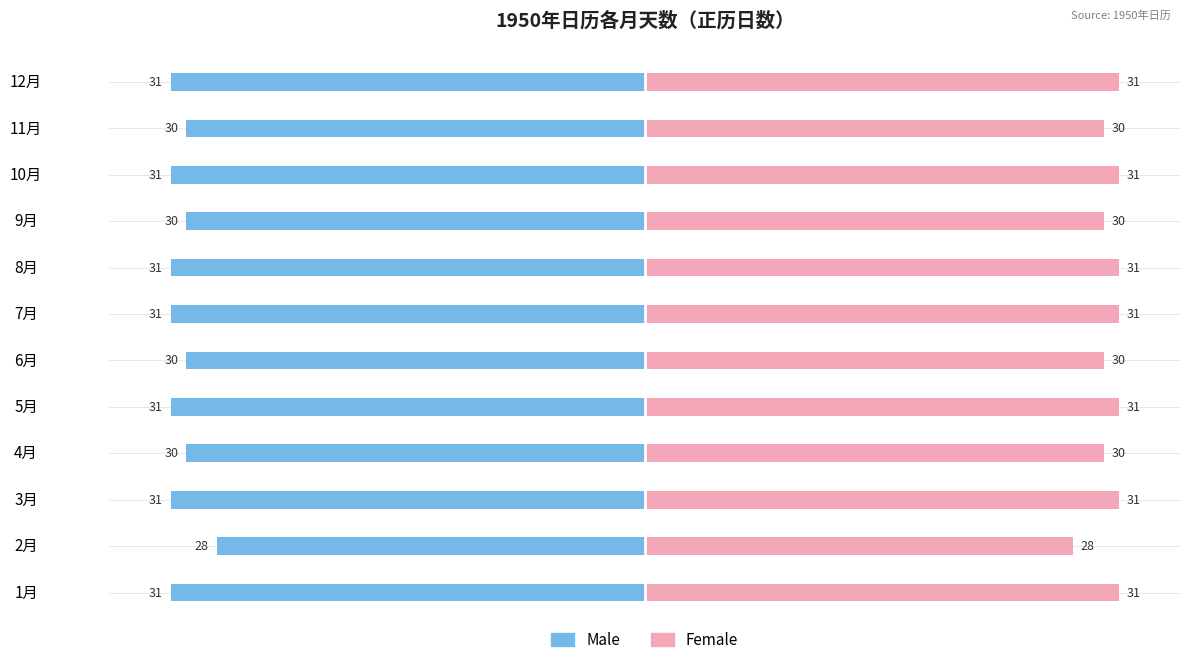

Which category has the highest value in the Male series?

2月